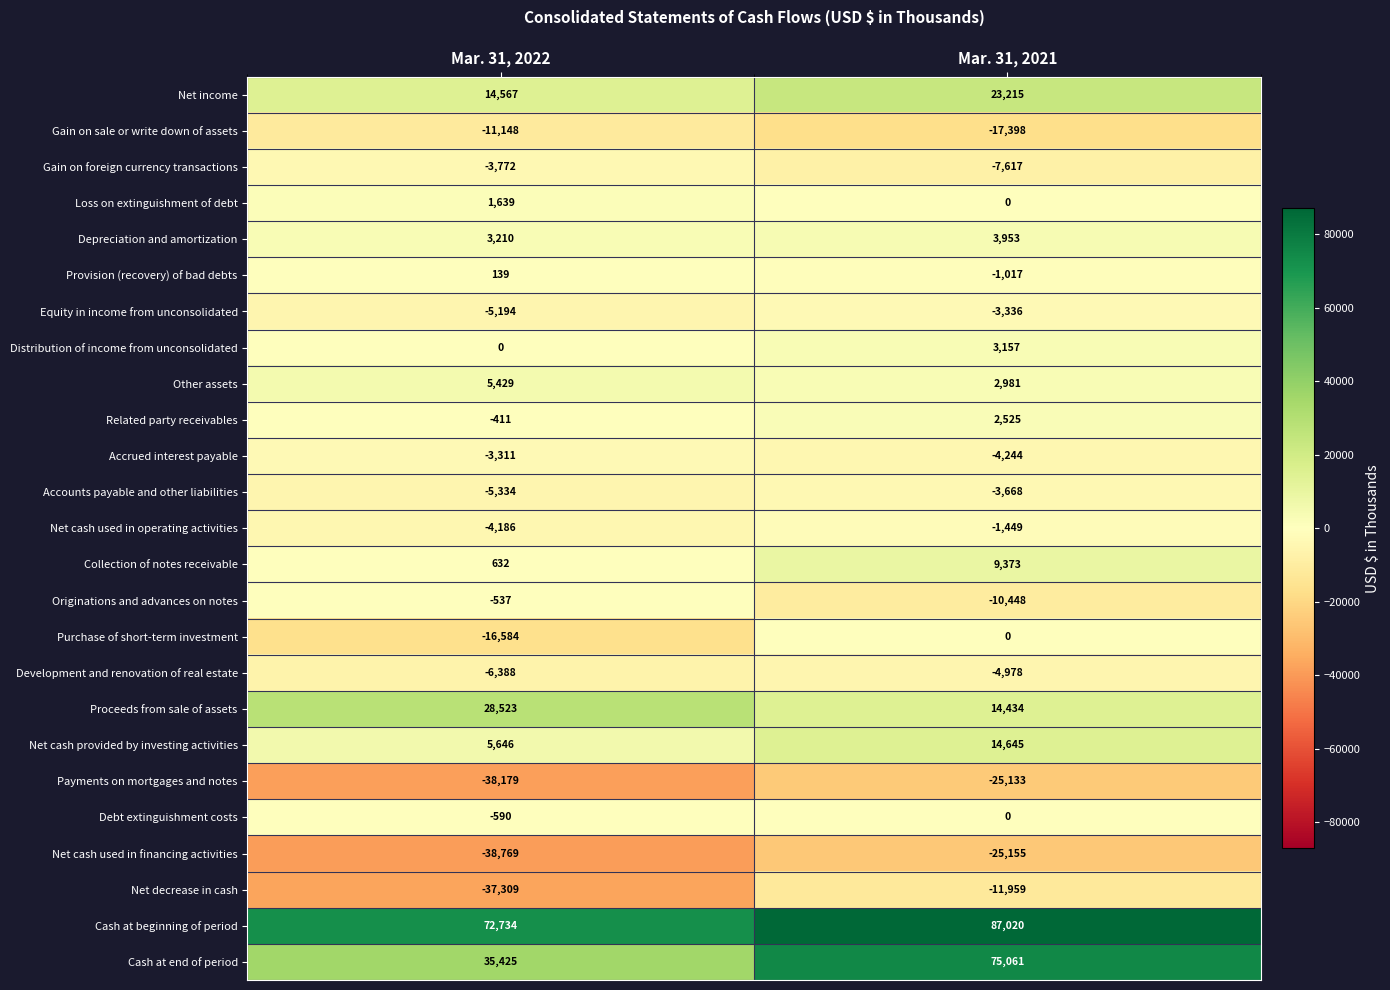

At which label does Collection of notes receivable reach its minimum?

Mar. 31, 2022